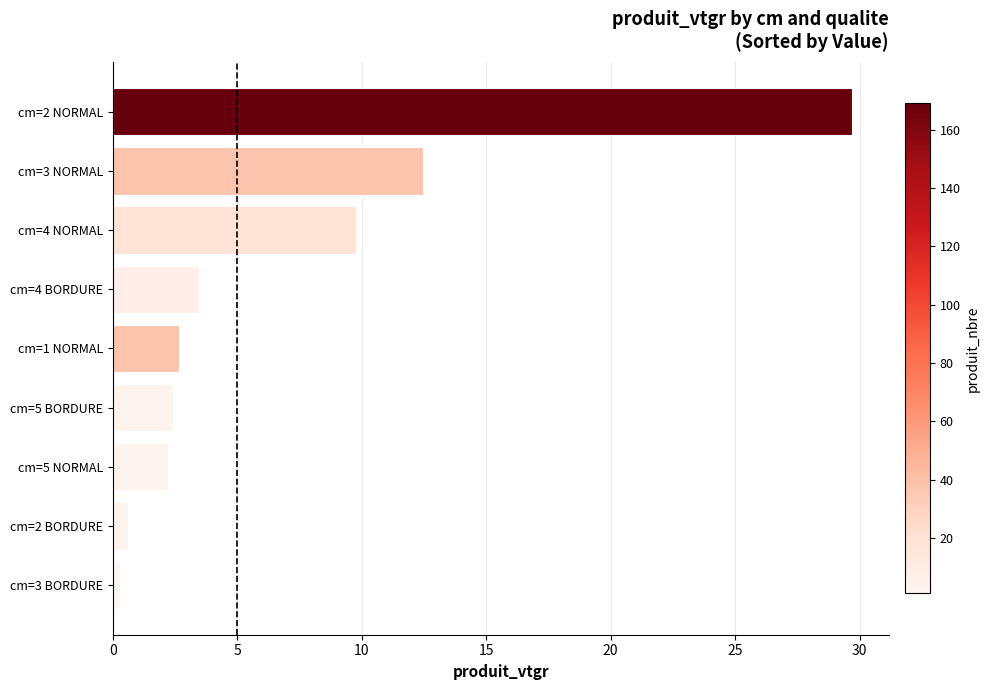

What is the label of the 3rd bar from the bottom?

cm=5 NORMAL